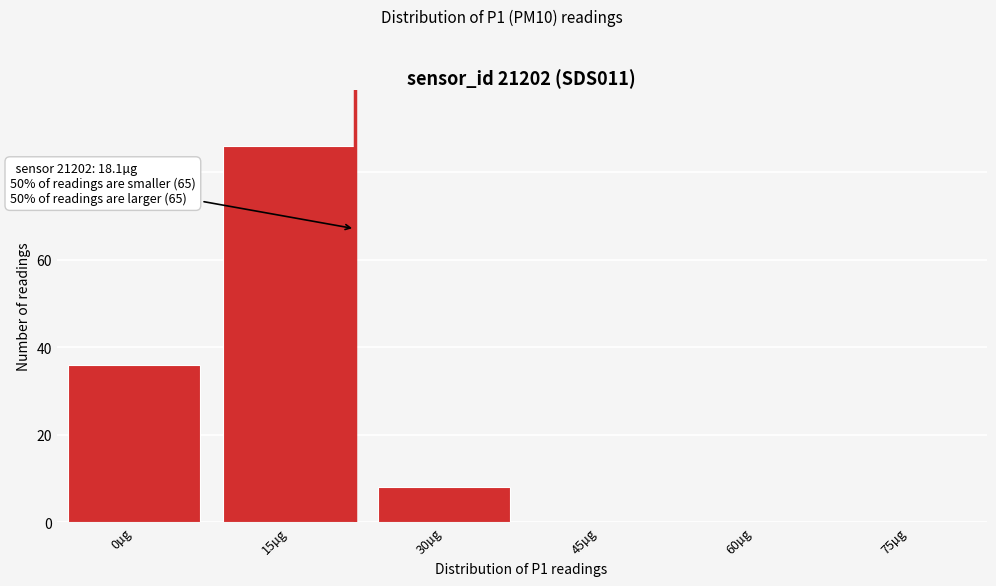

Reading right to left, list all the values displayed in this chart.

75µg=0	60µg=0	45µg=0	30µg=8	15µg=86	0µg=36